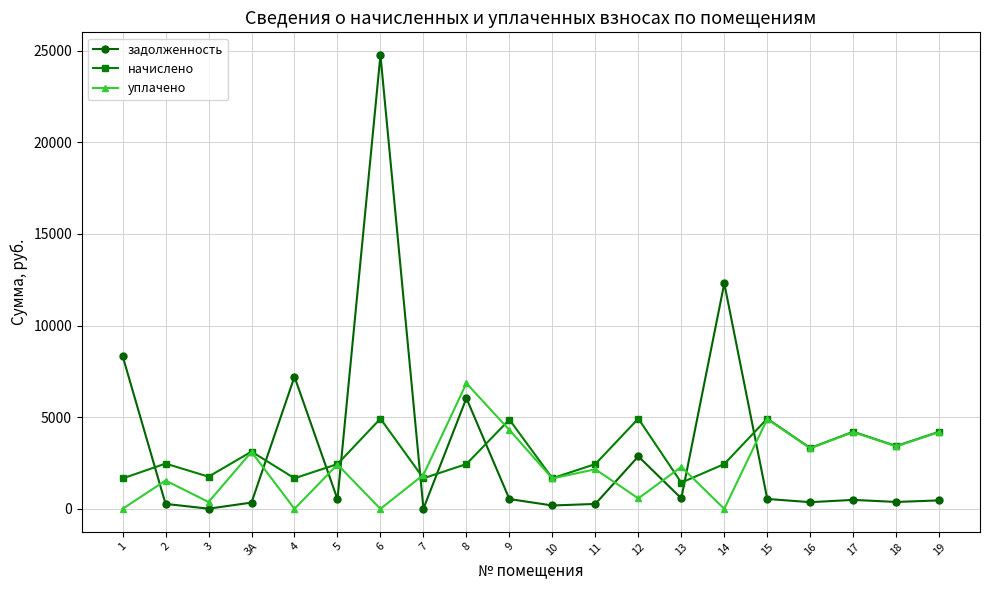

What is the greatest value displayed?

24755.5